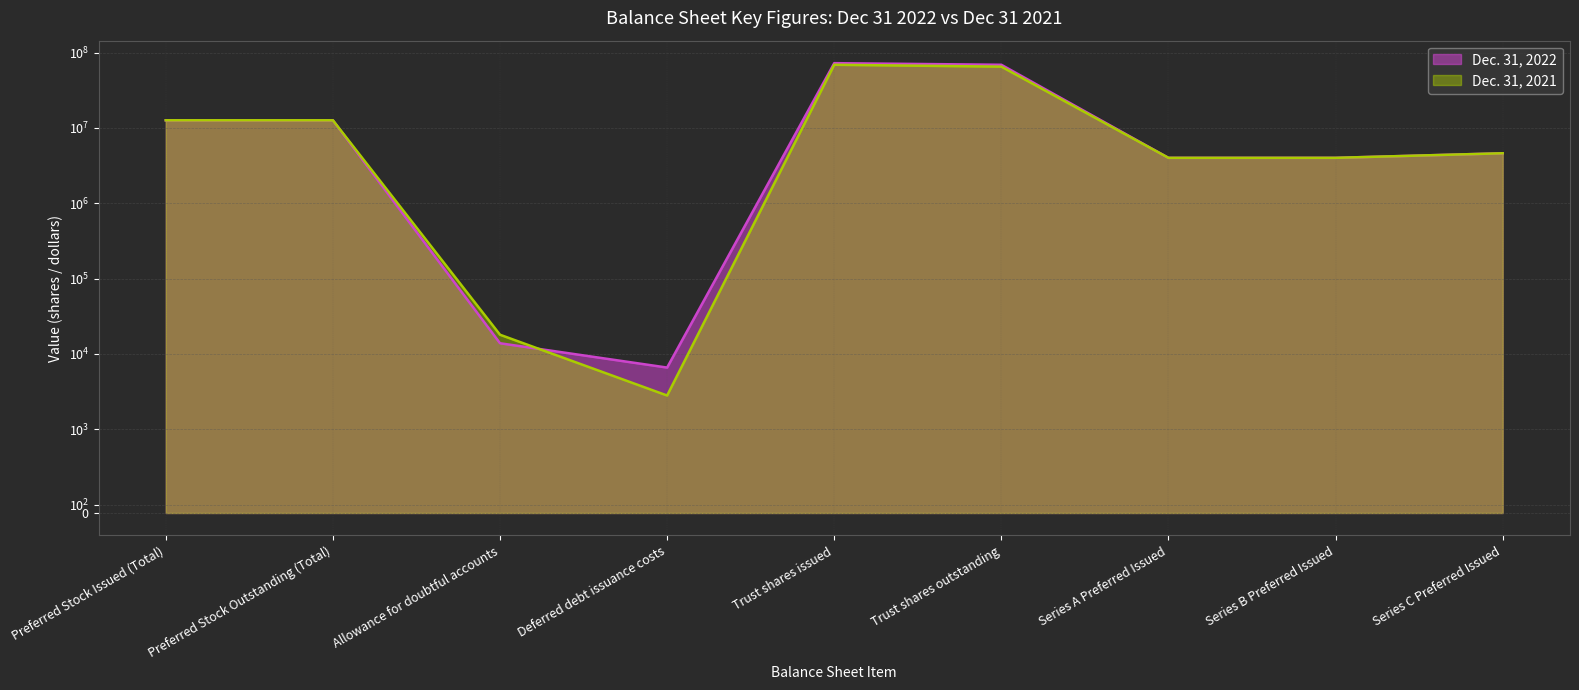

How many lines are shown in the chart?

2